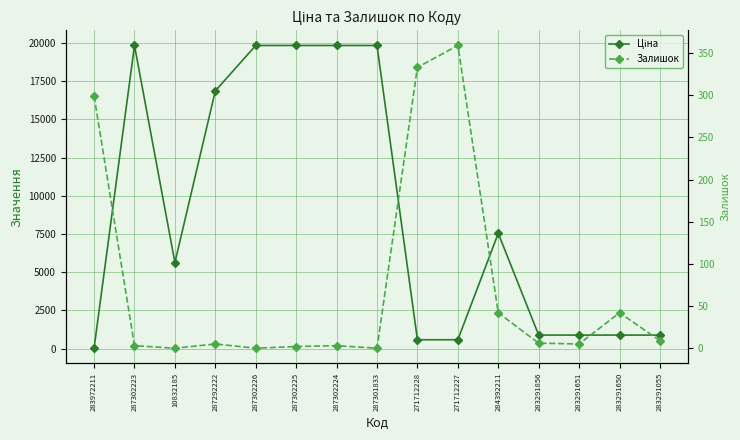

Between 287302225 and 283291856, which series saw the biggest shift?

Ціна